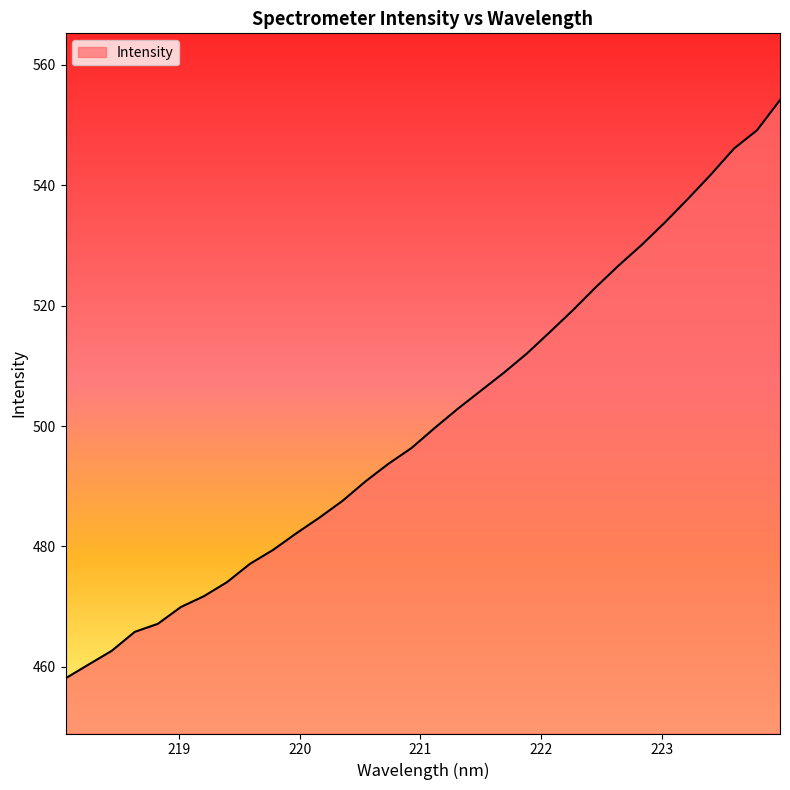

How many values are below 499?

16